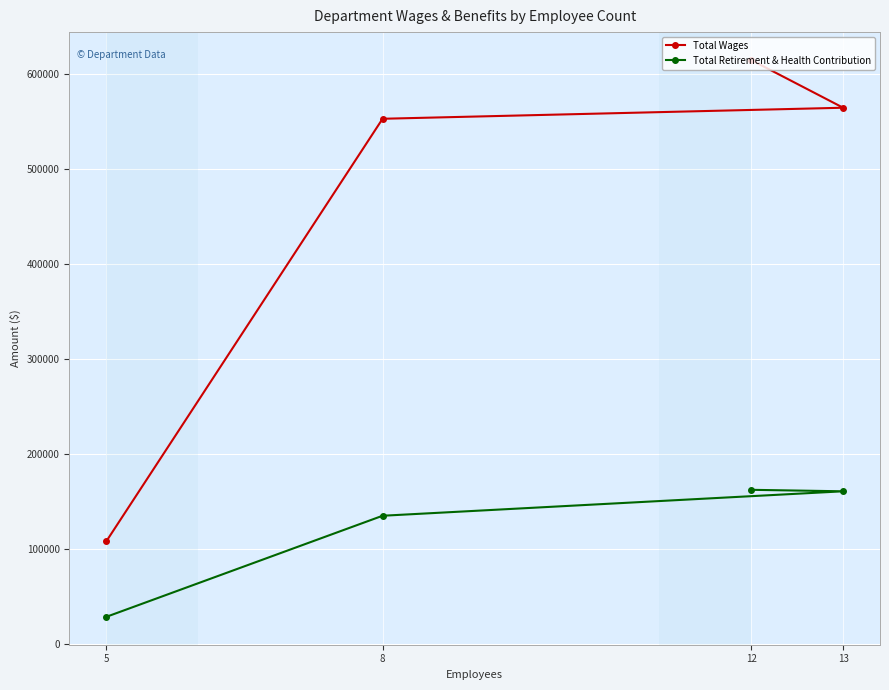

Rank the series by their average value, from lowest to highest.

Total Retirement & Health Contribution, Total Wages